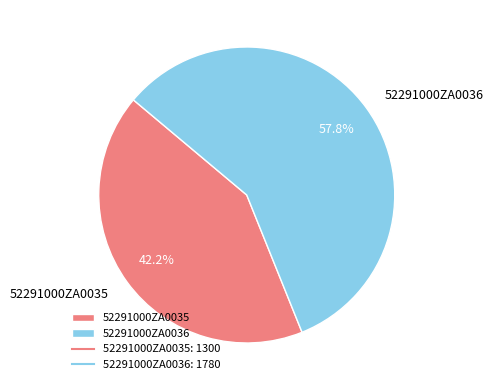

Count the number of slices in the pie.

2